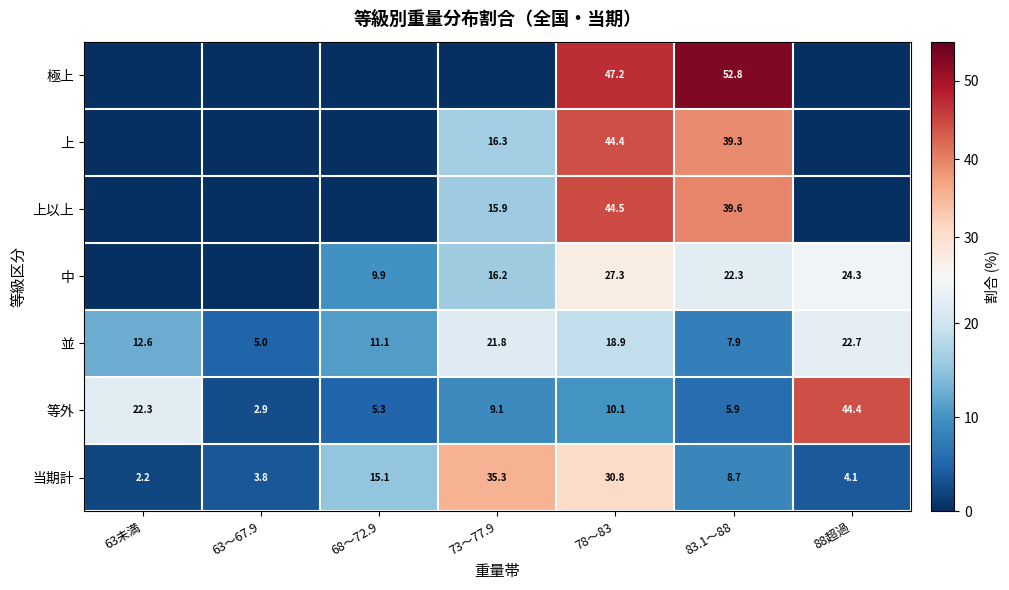

What is the approximate value of 並 at 88超過?

22.7